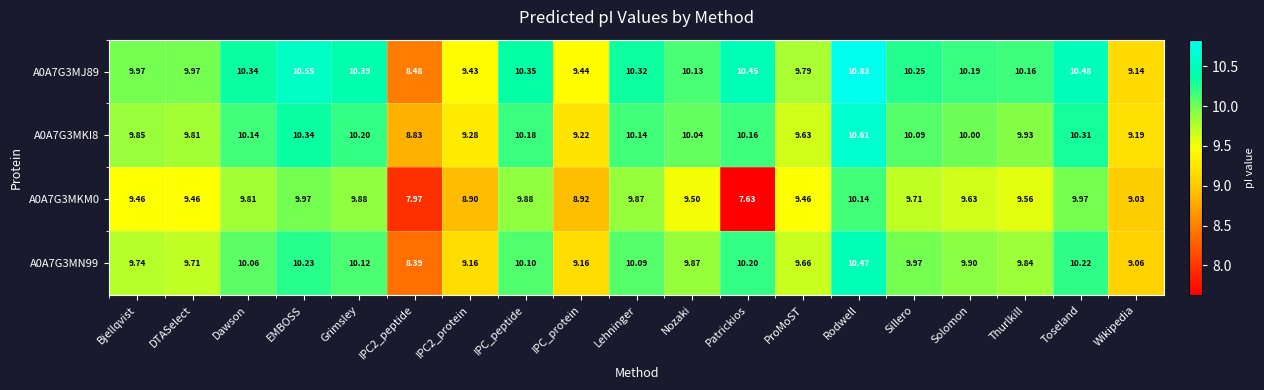

Rank the series by their average value, from lowest to highest.

A0A7G3MKM0, A0A7G3MN99, A0A7G3MKI8, A0A7G3MJ89